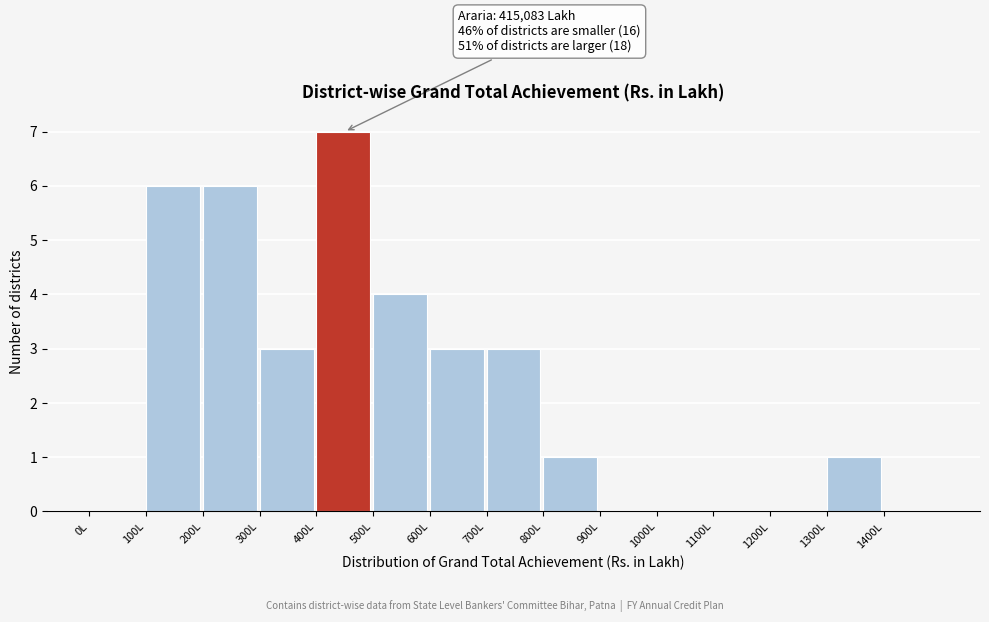

Approximately how many times larger is the value at 200L compared to 700L?

2.0